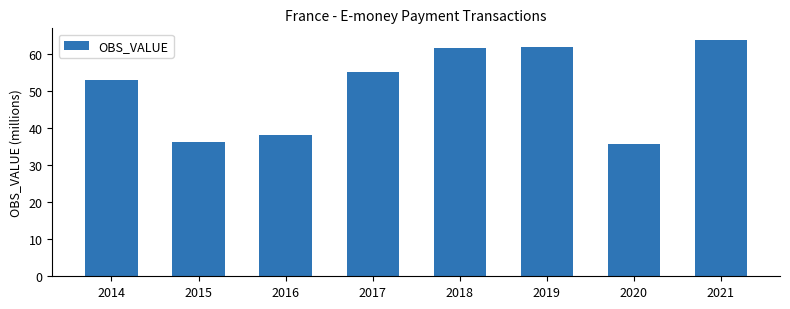

At which label is the value closest to 49?

2014